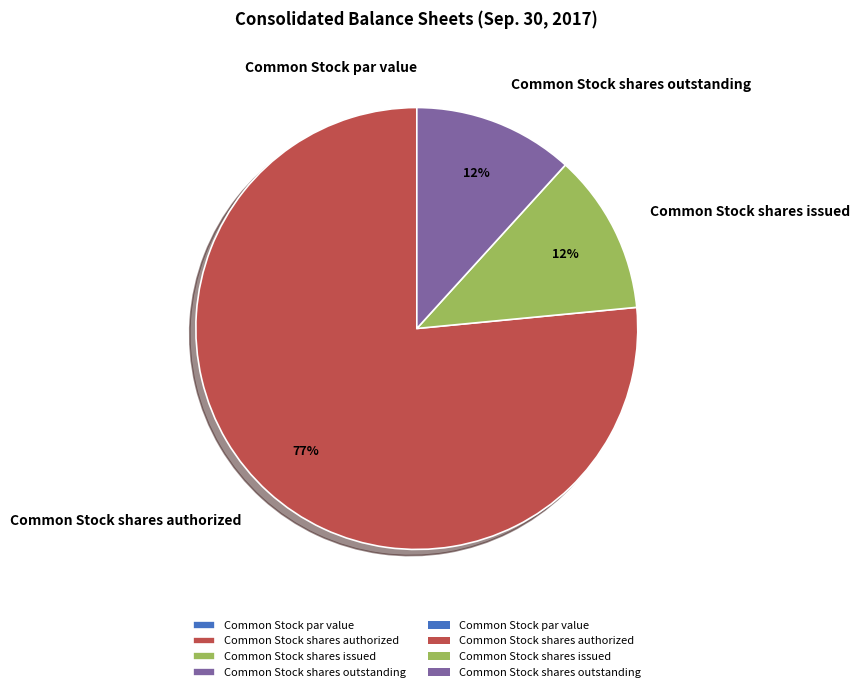

The Common Stock shares issued slice represents 12% of the pie. True or false?

True